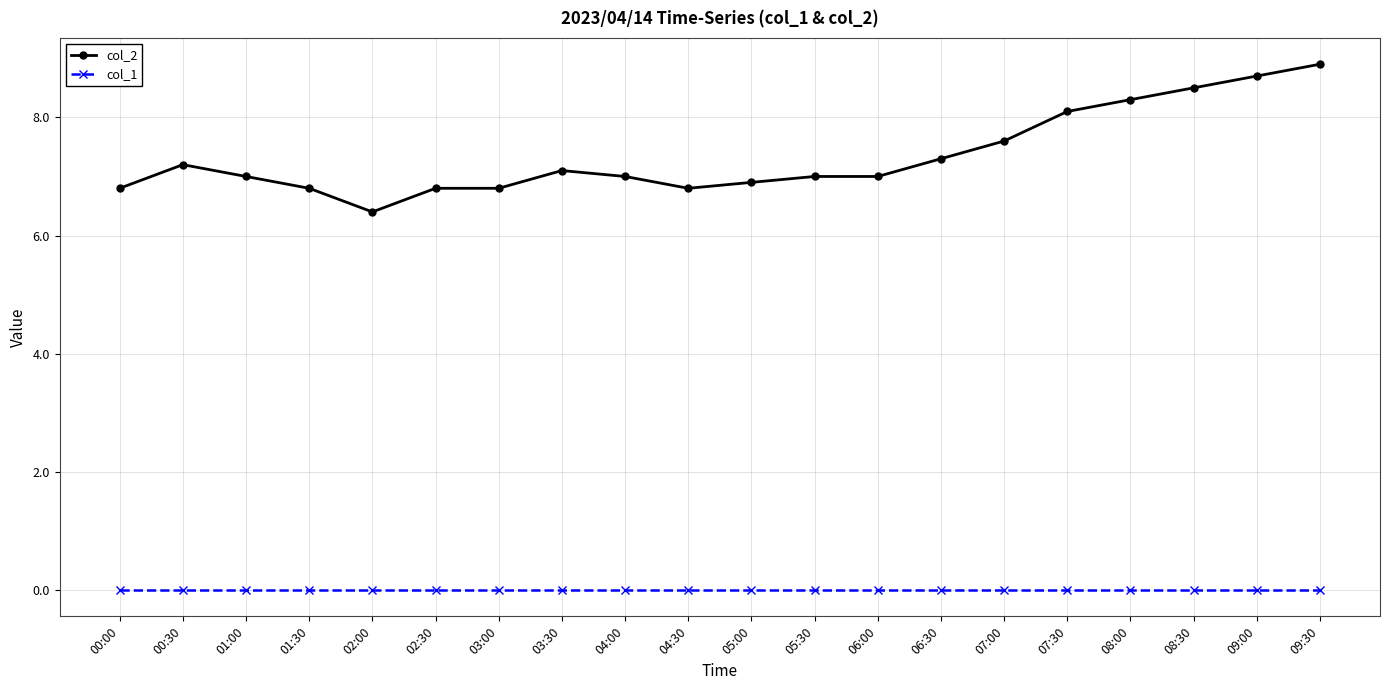

What is the label of the 13th point from the left?

06:00